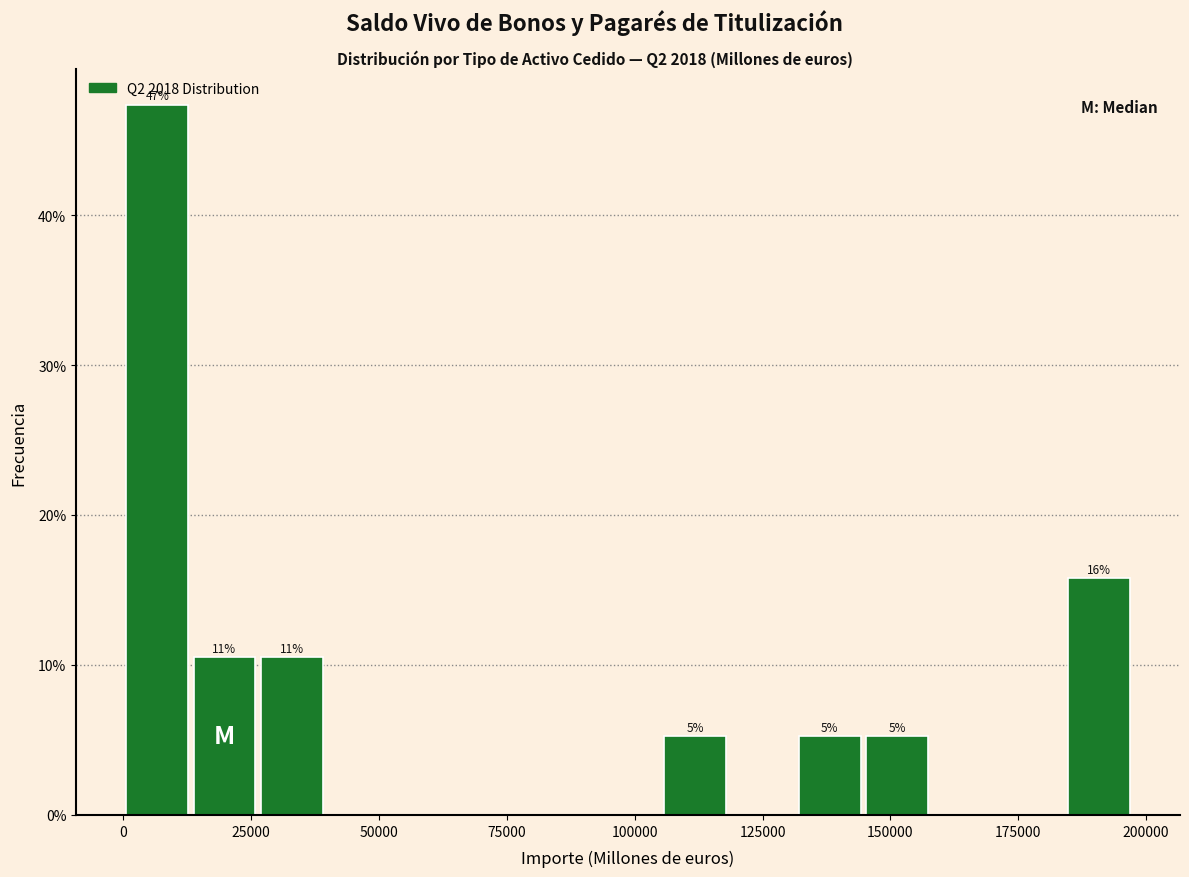

Read against the x-axis, roughly where is the centre of the tallest bar?

5000